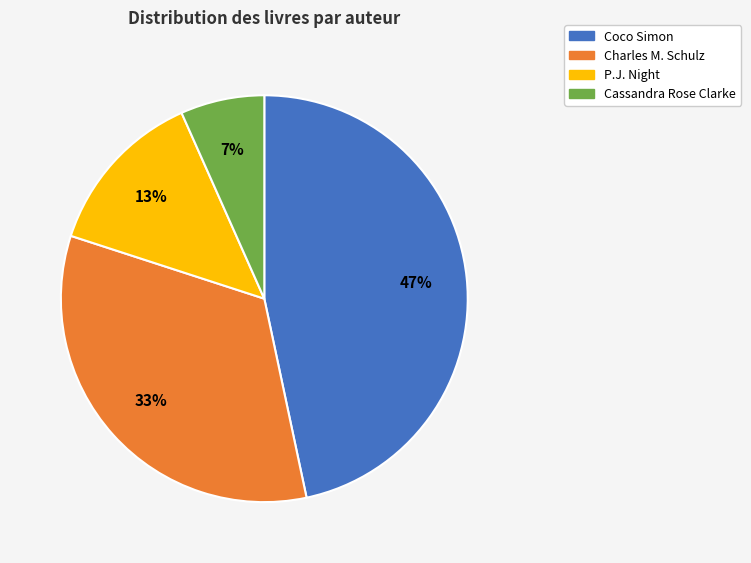

Between P.J. Night and Cassandra Rose Clarke, which is larger?

P.J. Night